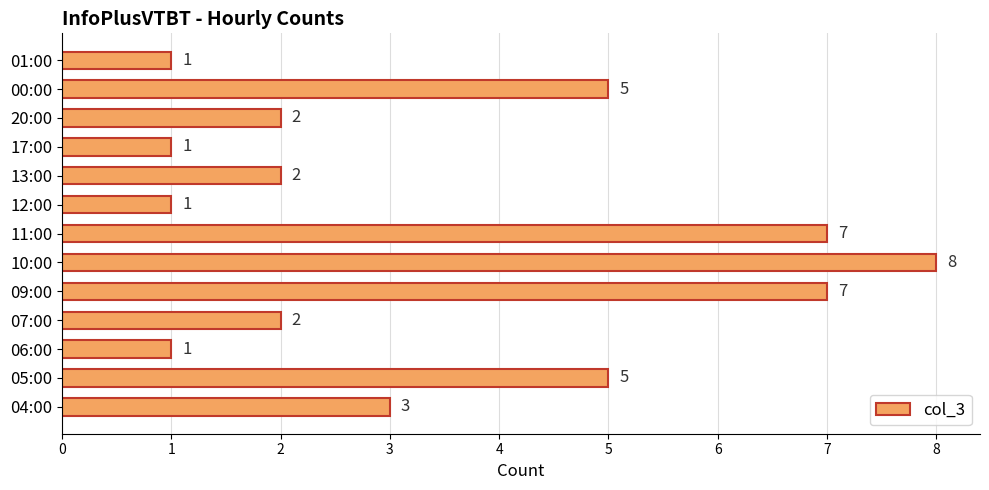

Reading top to bottom, list all the values displayed in this chart.

01:00=1	00:00=5	20:00=2	17:00=1	13:00=2	12:00=1	11:00=7	10:00=8	09:00=7	07:00=2	06:00=1	05:00=5	04:00=3